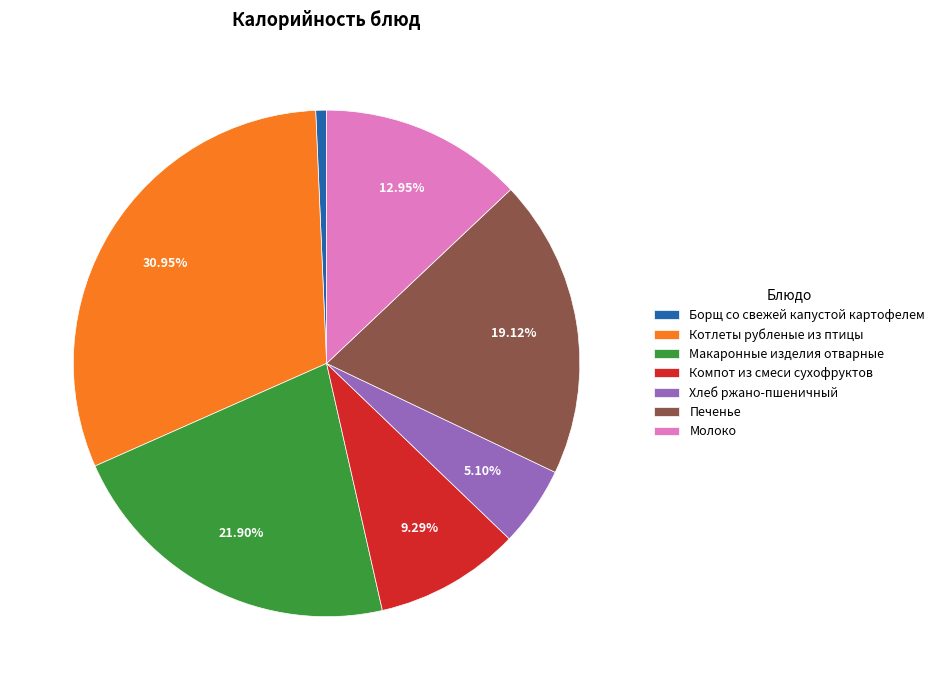

To the nearest percent, what percentage of the pie is Компот из смеси сухофруктов?

9%